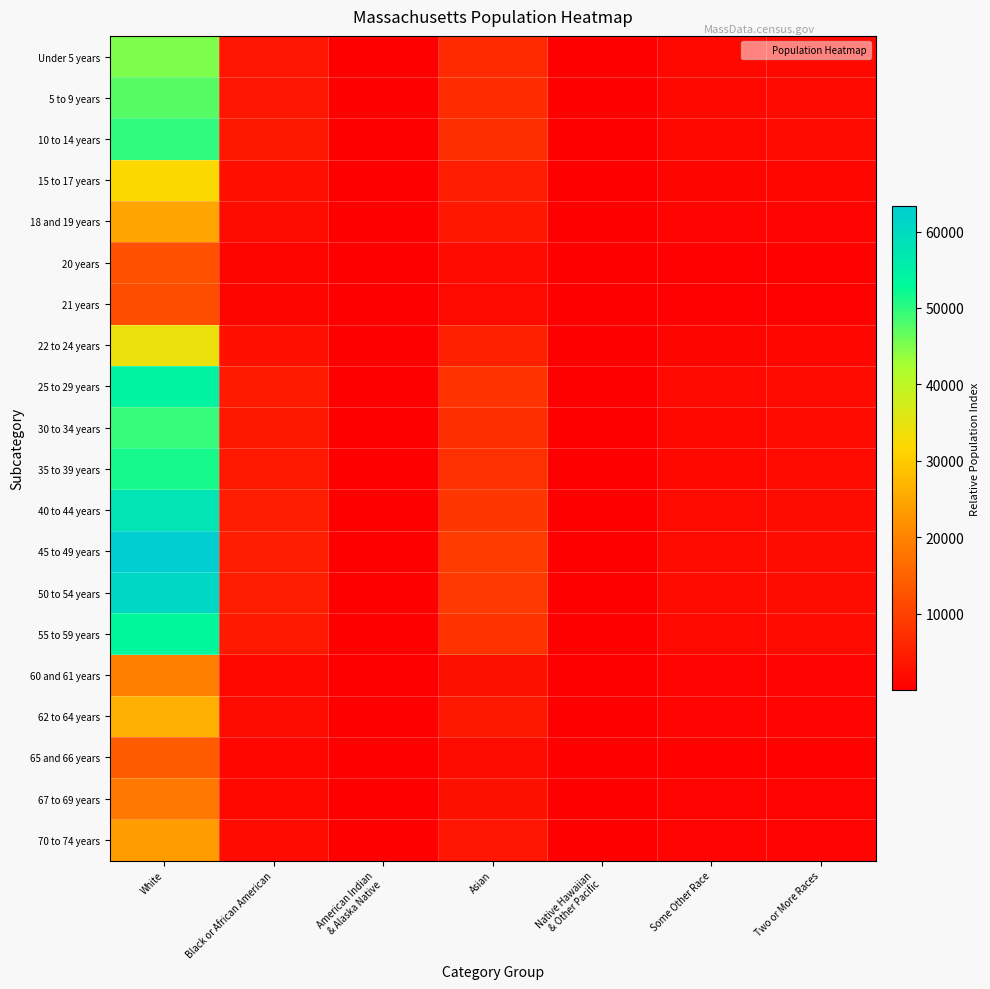

At how many categories does at least one series exceed 54364?

1